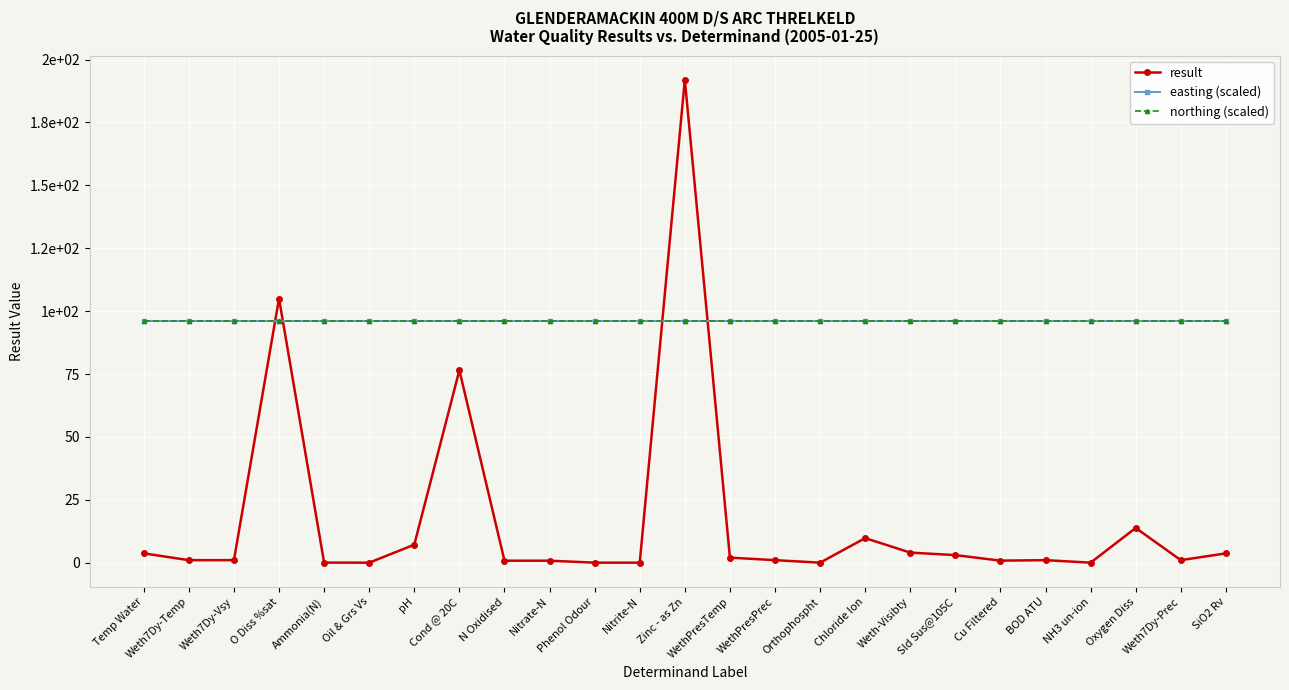

Rank the series at O Diss %sat from lowest to highest value.

easting (scaled), northing (scaled), result